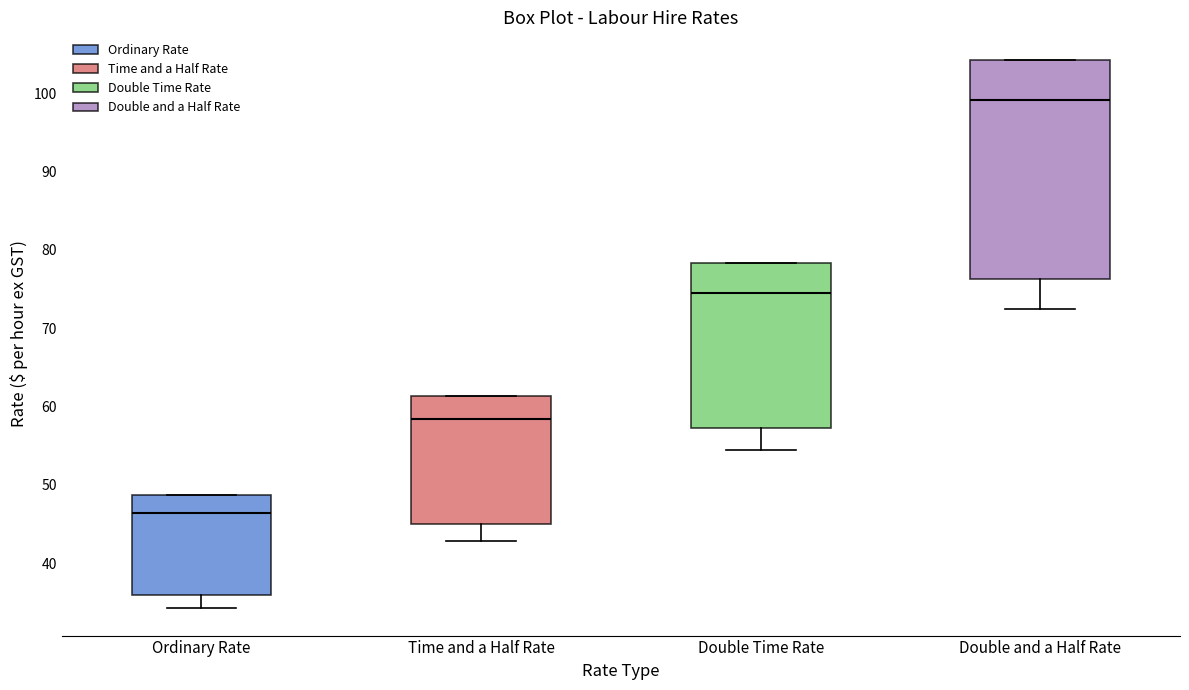

Reading left to right, transcribe this box plot: for each box, give where its median line is, the range the box spans, and where its two whiskers end, as read against the y-axis. The values are not printed on the chart, so give them approximately, as read against the axis.

Ordinary Rate: median 46, box 36 to 49, whiskers 34 to 49
Time and a Half Rate: median 58, box 45 to 61, whiskers 43 to 61
Double Time Rate: median 74, box 57 to 78, whiskers 55 to 78
Double and a Half Rate: median 99, box 76 to 104, whiskers 72 to 104